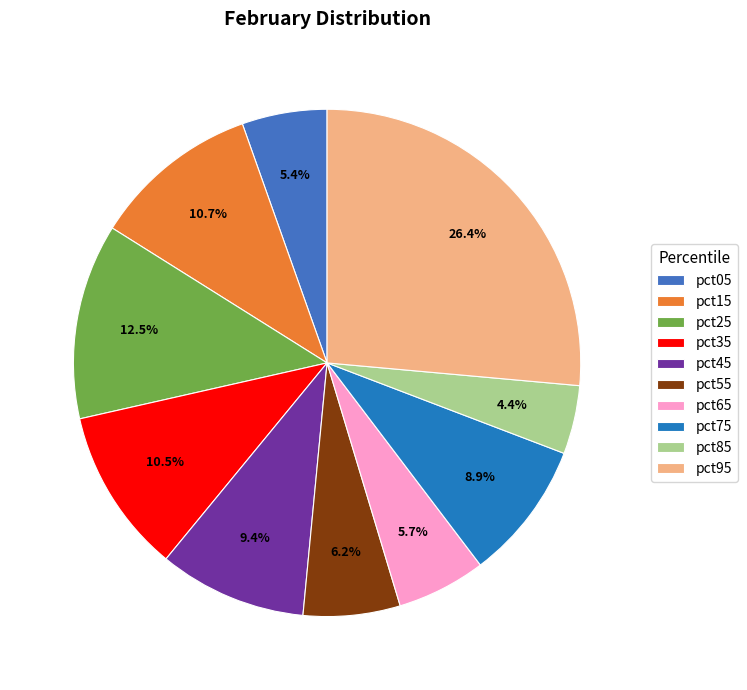

The pct75 slice represents 9% of the pie. True or false?

True